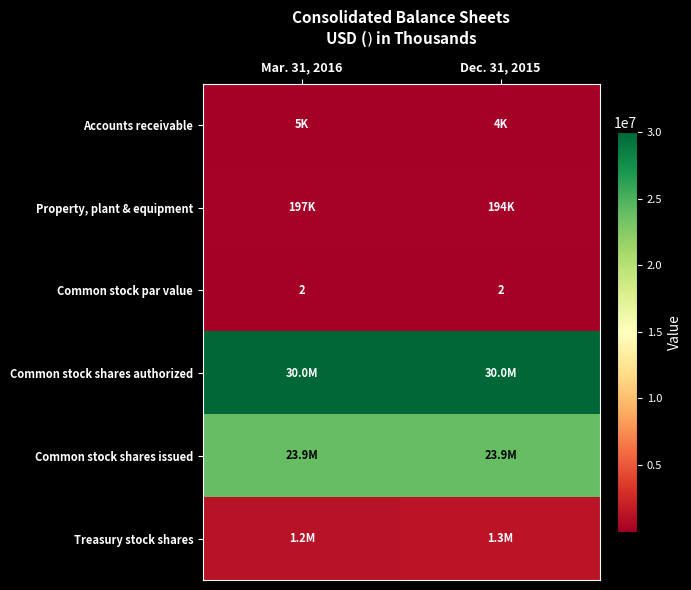

The Common stock par value series shows 2 at Mar. 31, 2016. True or false?

True